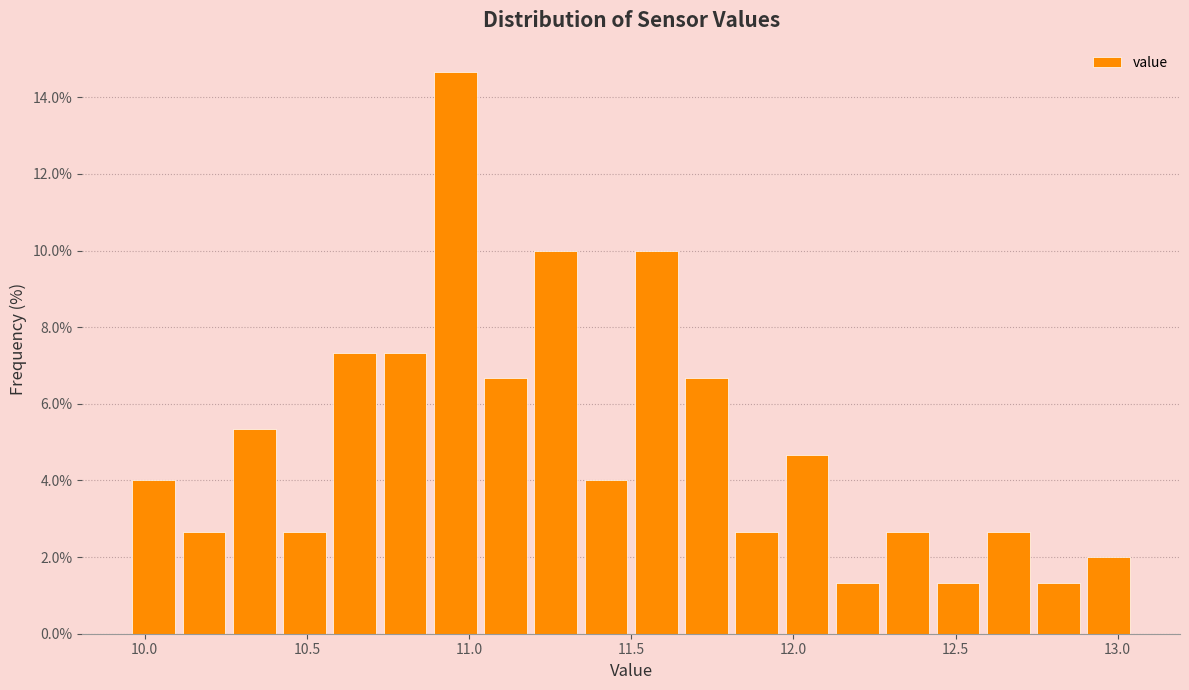

Read against the x-axis, roughly where is the centre of the tallest bar?

10.95